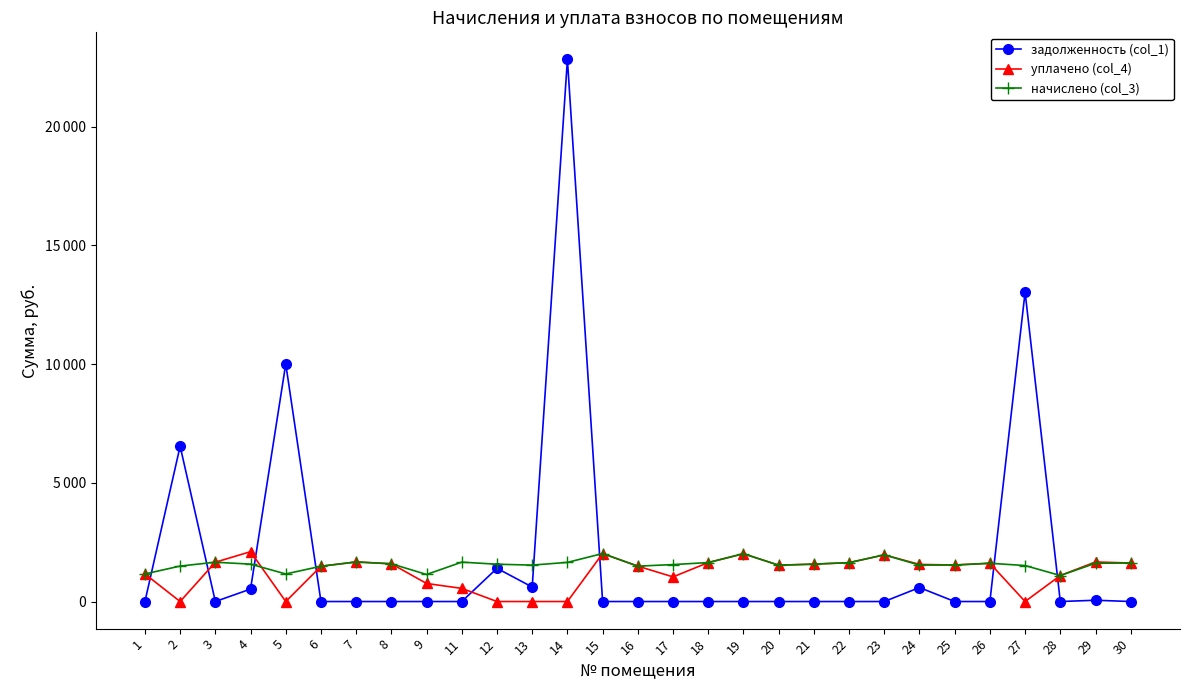

After their last crossing, which series has the higher values: уплачено (col_4) or задолженность (col_1)?

уплачено (col_4)